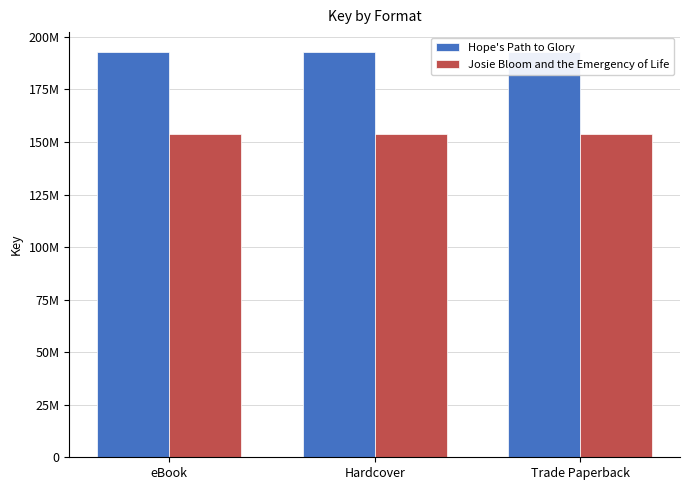

Count the number of data series in this chart.

2